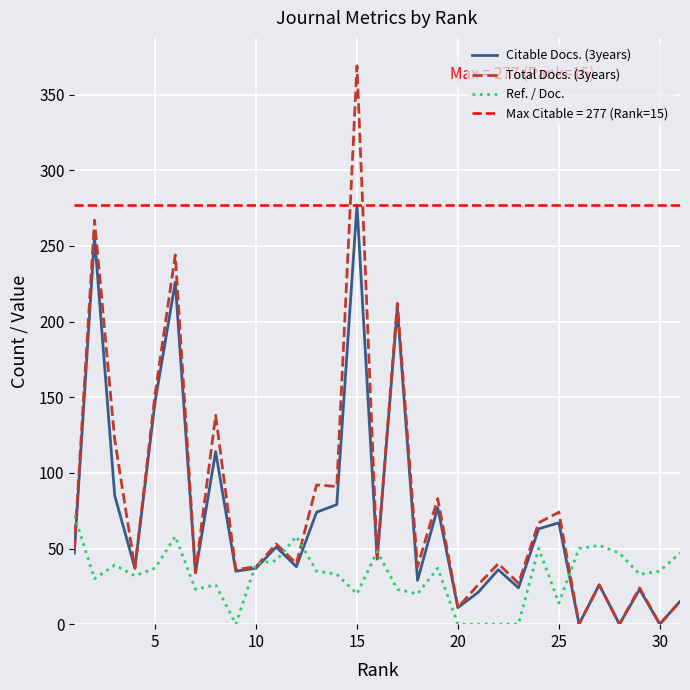

What is the value of the Total Docs. (3years) point at the 27th from the left?

26